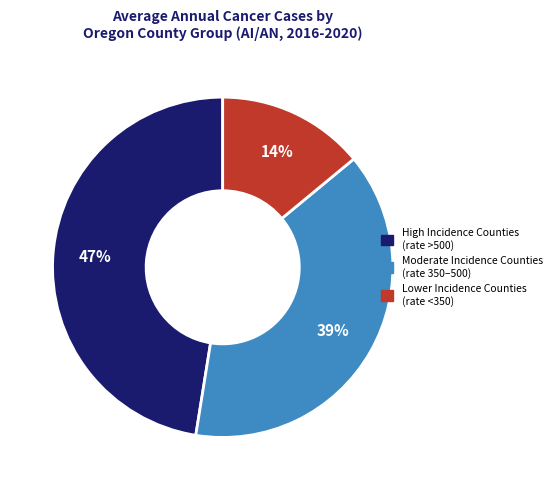

To the nearest percent, what is the difference between the largest and smallest slice percentages?

33%